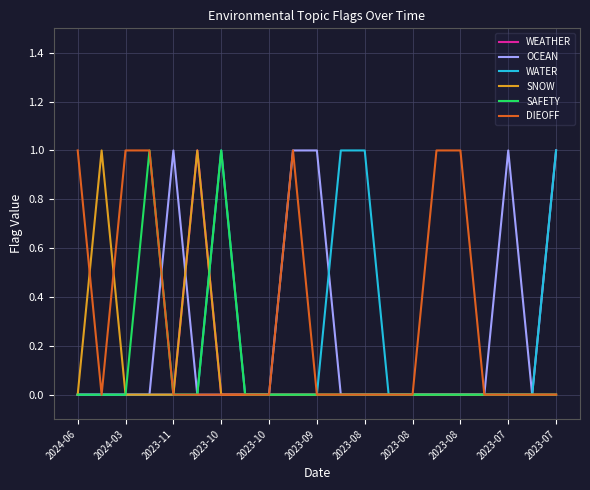

Does the chart display data point markers on the line(s)?

No